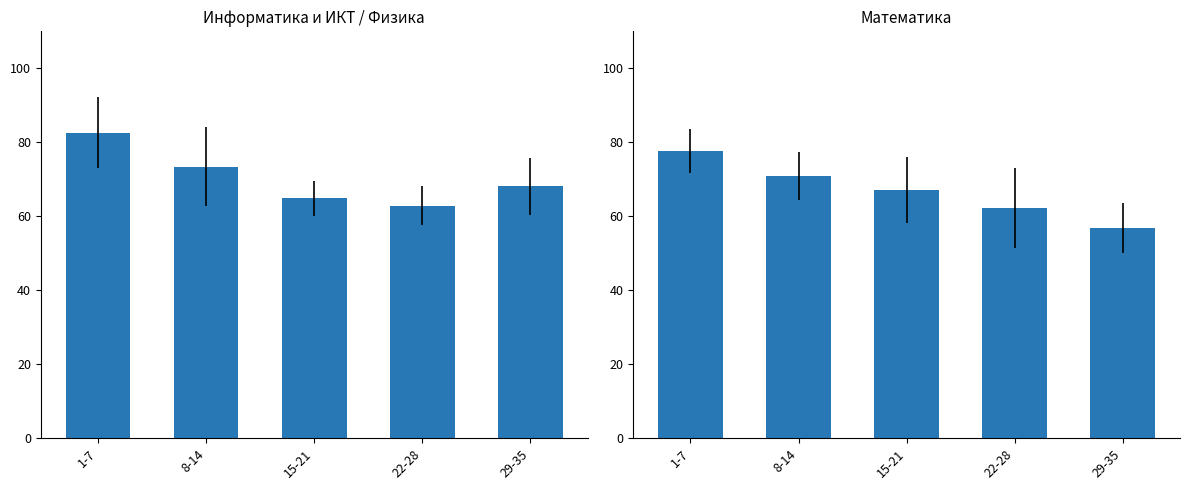

At which label is the value closest to 67?

15-21